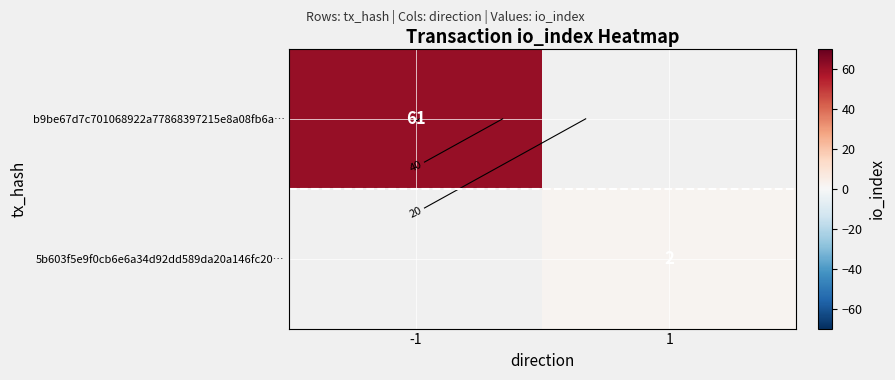

Is the value of b9be67d7c701068922a77868397215e8a08fb6a… at -1 greater than the value of 5b603f5e9f0cb6e6a34d92dd589da20a146fc20… at 1?

Yes